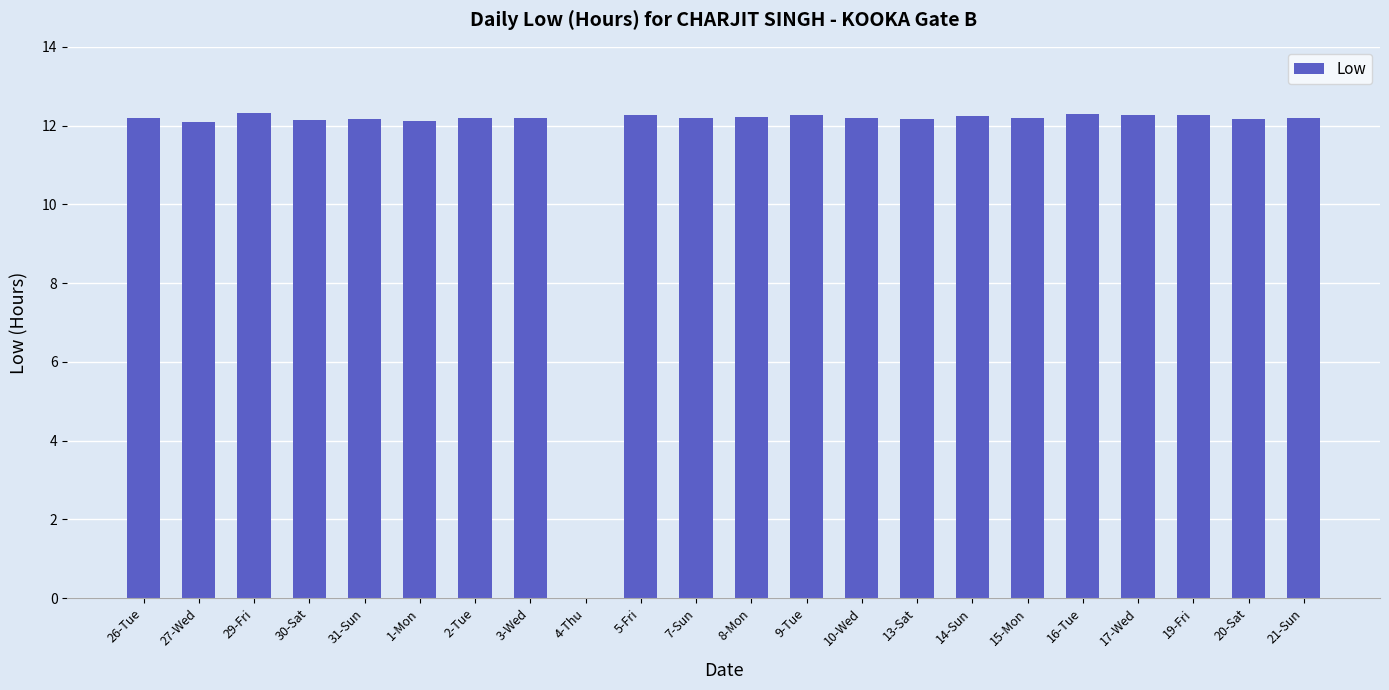

The chart shows a value of 20.9 at 1-Mon. True or false?

False